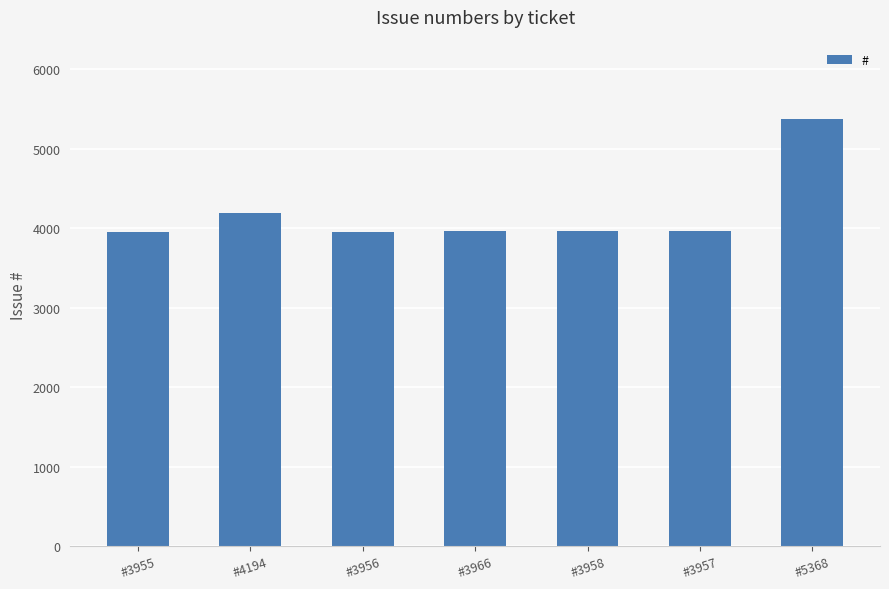

How many series are shown in this chart?

1